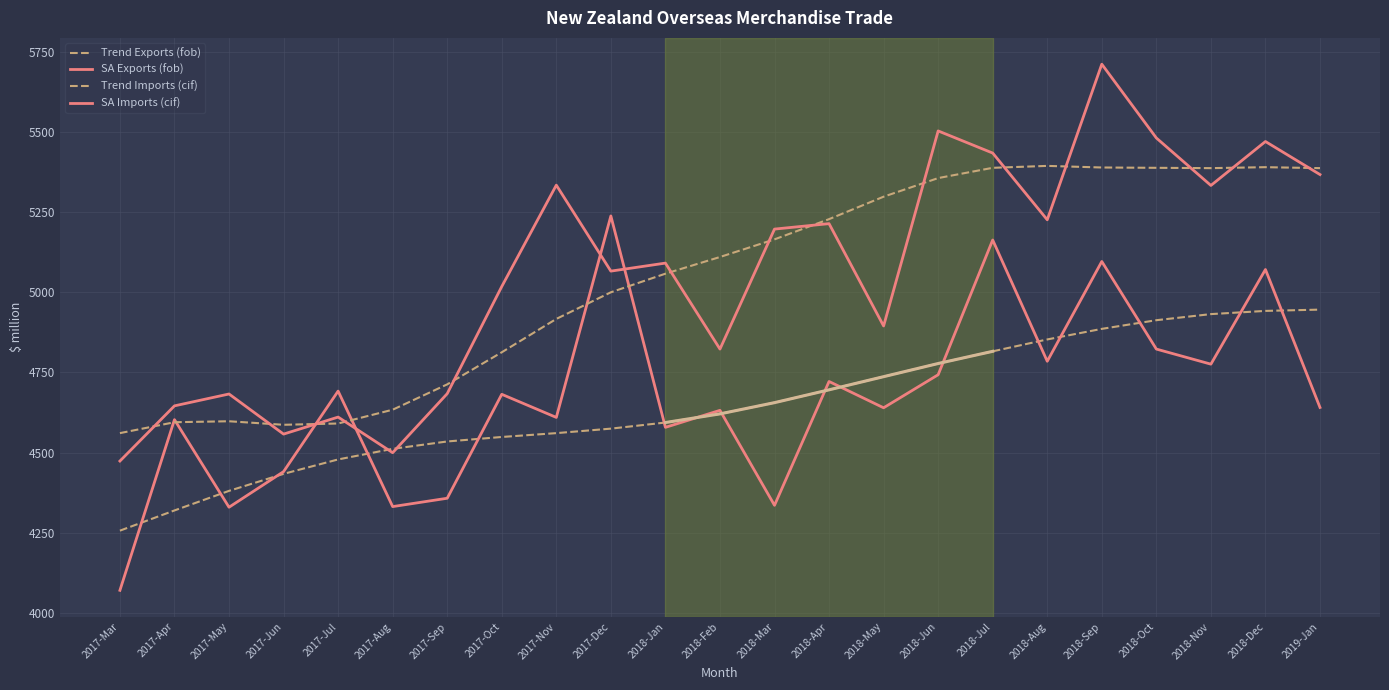

What is the label of the 20th point from the right?

2017-Jun